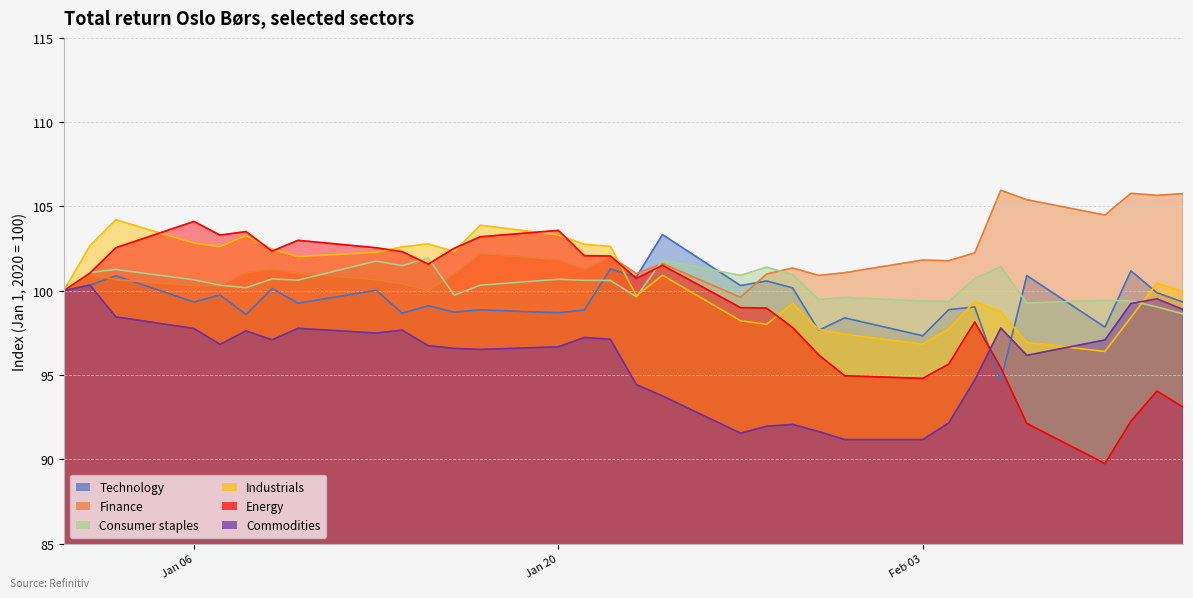

How many data points in Finance are above 101?

20